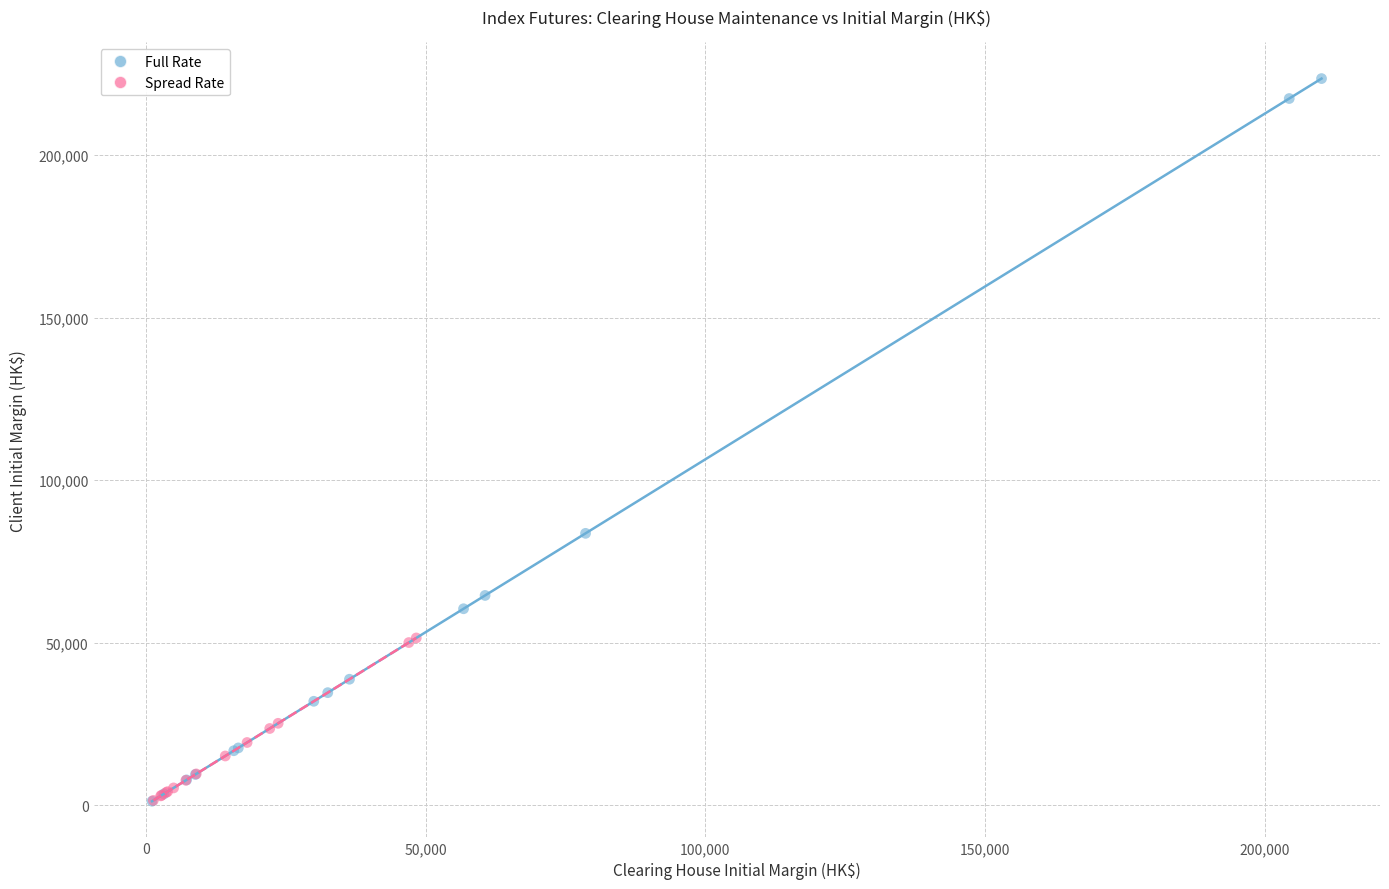

Which series has the largest Y range (max minus min)?

Full Rate